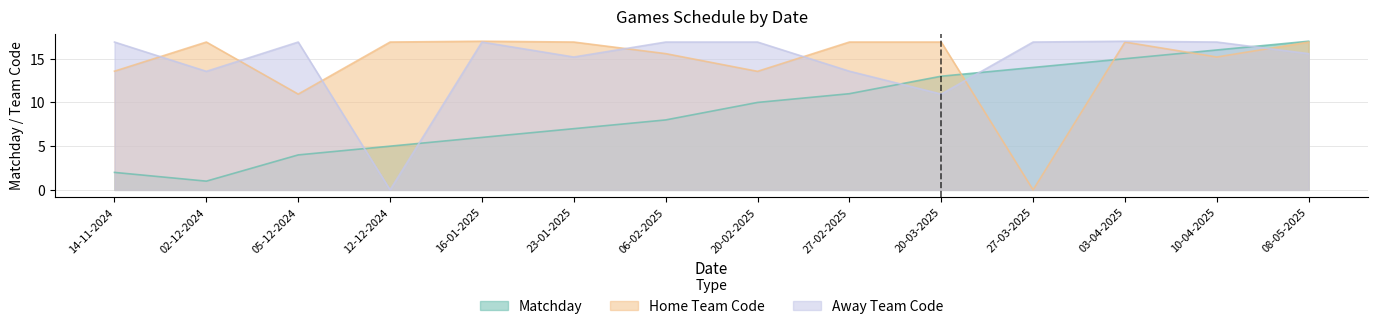

Which series has the largest total across all categories?

Home Team Code